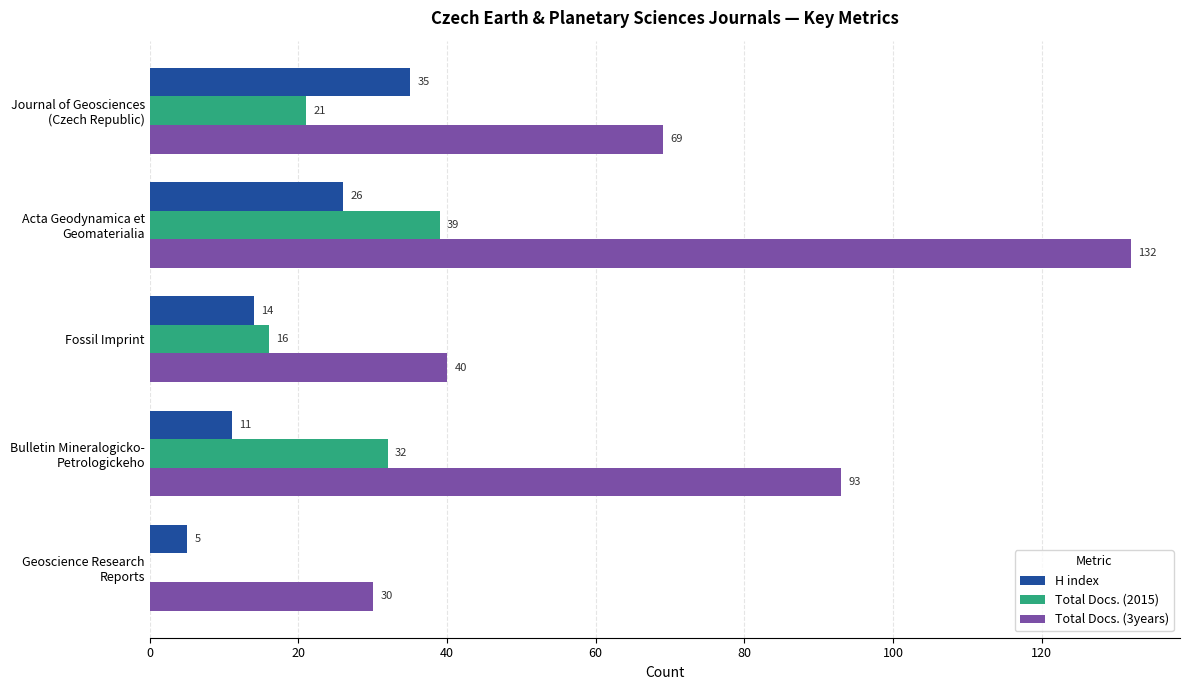

Is it true that H index equals 14 at Fossil Imprint?

True